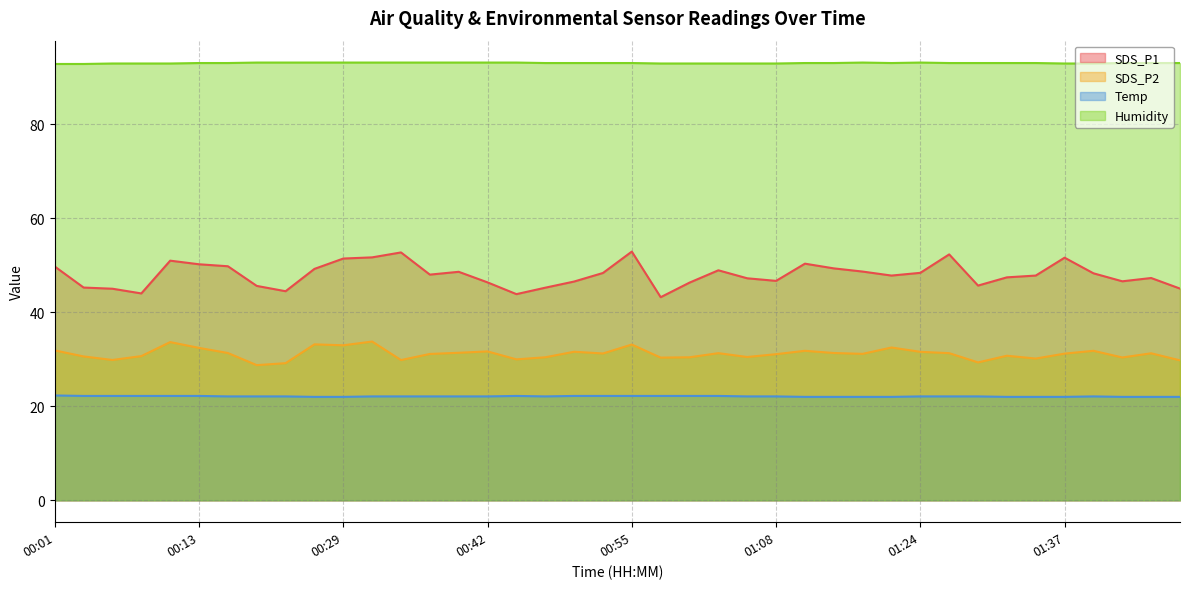

What is the total value across all series at 00:55?

201.2